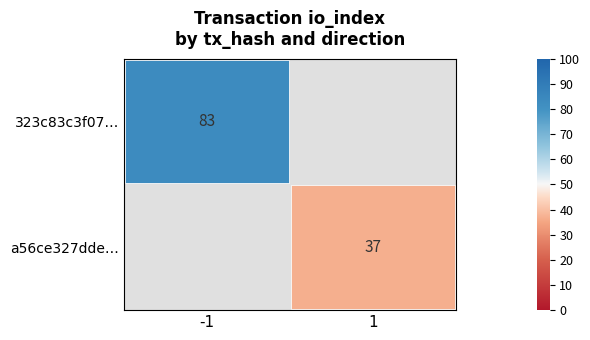

Which label corresponds to the largest value in the chart?

-1